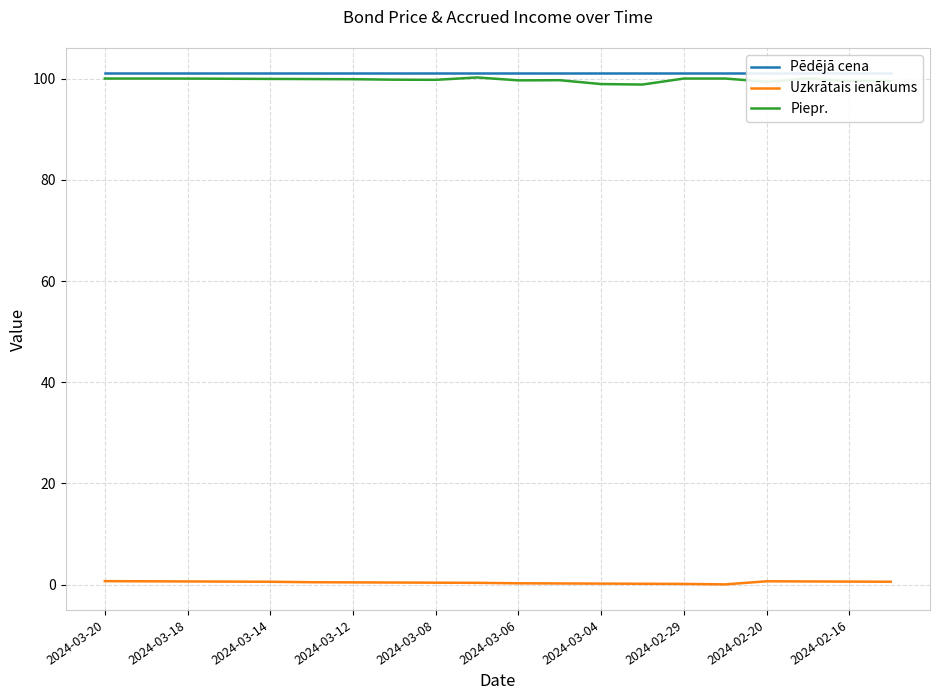

What are all the series names shown in the legend?

Pēdējā cena, Uzkrātais ienākums, Piepr.